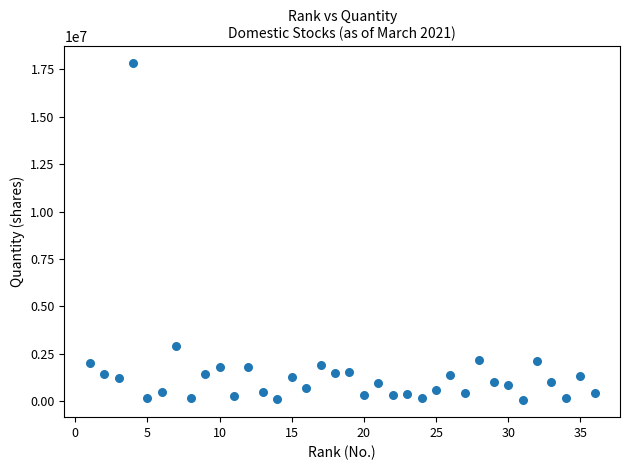

What Y value in the scatter plot is closest to 8940550?

2901200